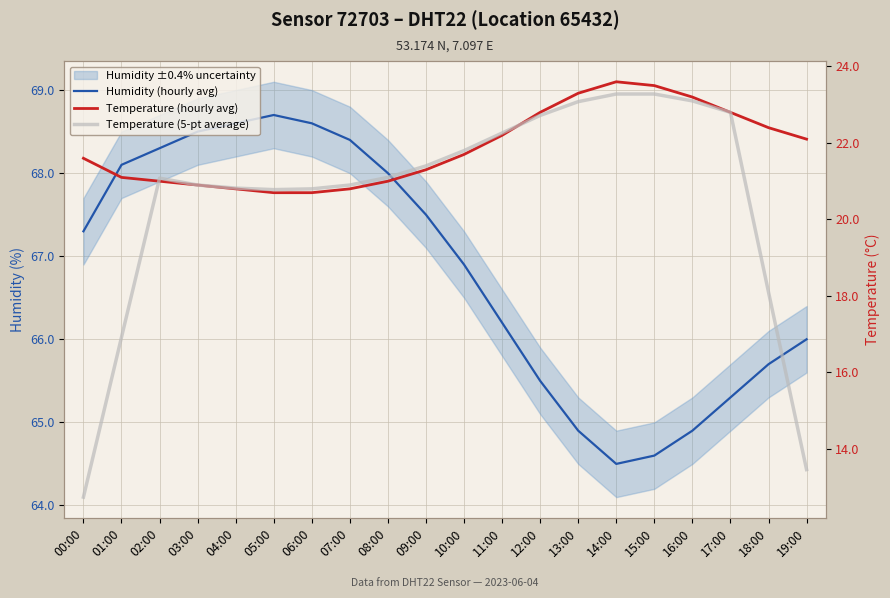

Does the chart display data point markers on the line(s)?

No